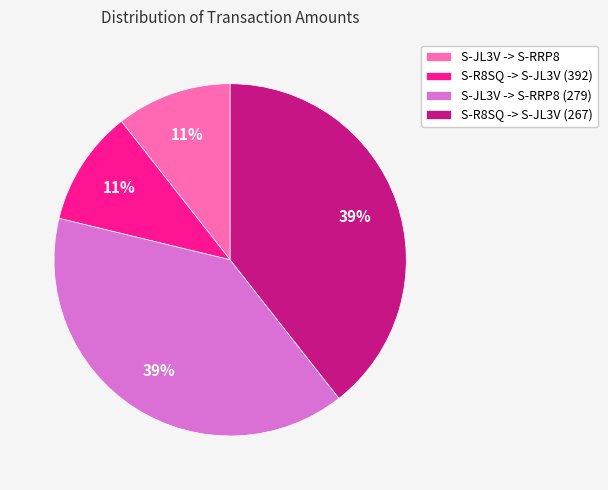

What percentage is the S-R8SQ -> S-JL3V (267) slice, to the nearest percent?

39%